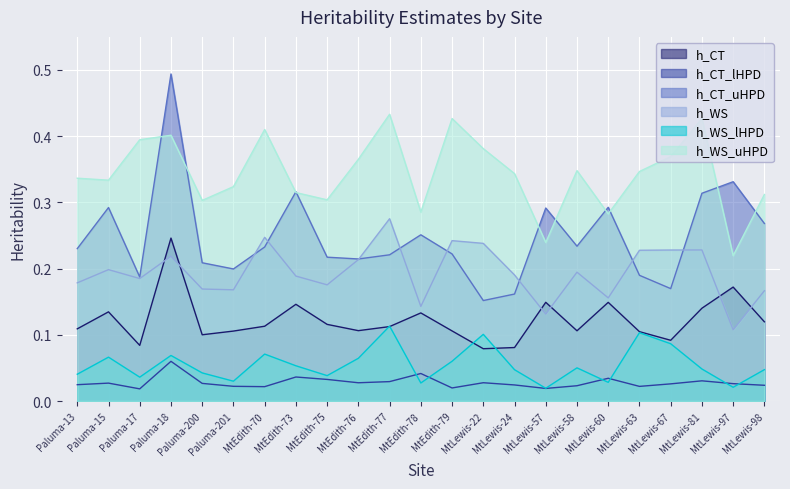

What is the label of the 23rd point from the left?

MtLewis-98